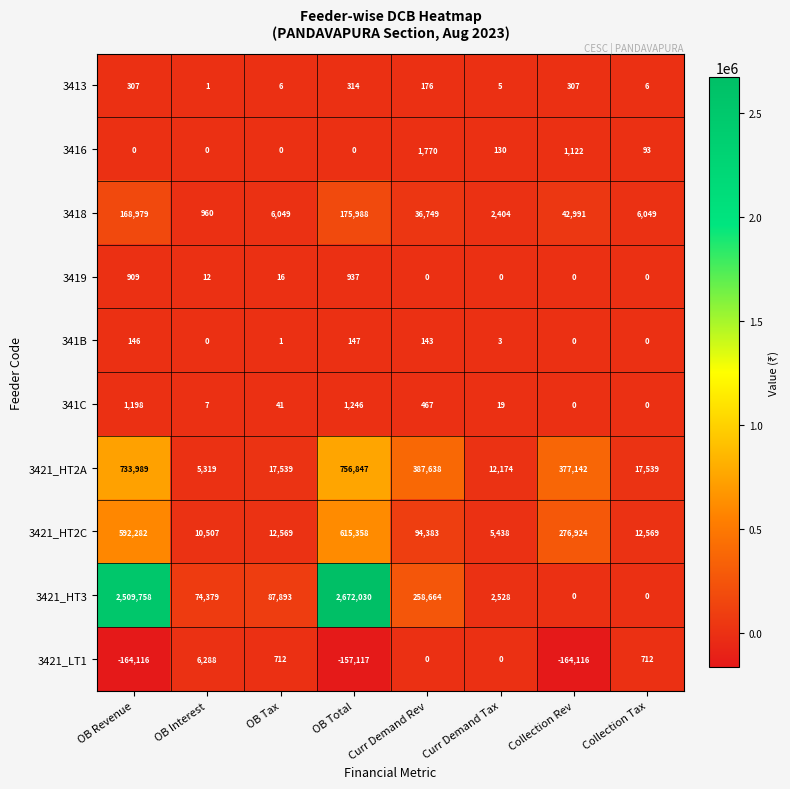

What is the total value across all series at Curr Demand Rev?

779990